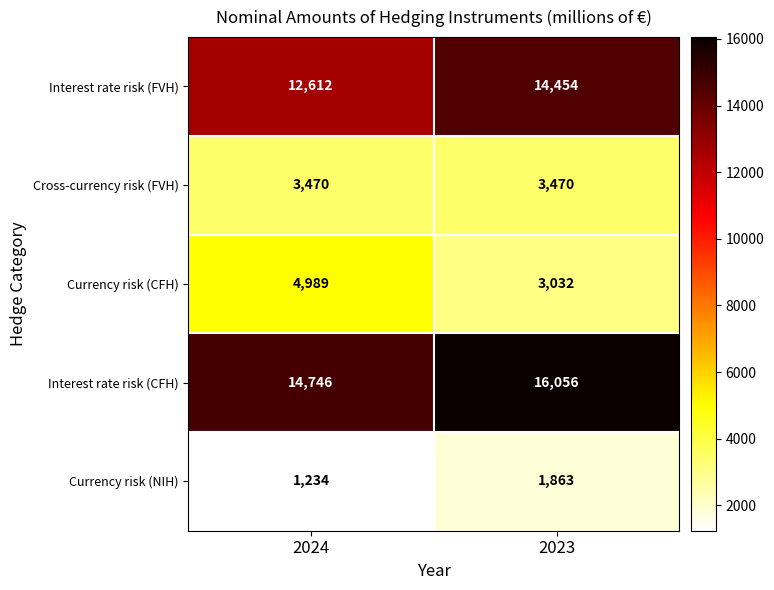

Is it true that Currency risk (CFH) equals 4989 at 2024?

True